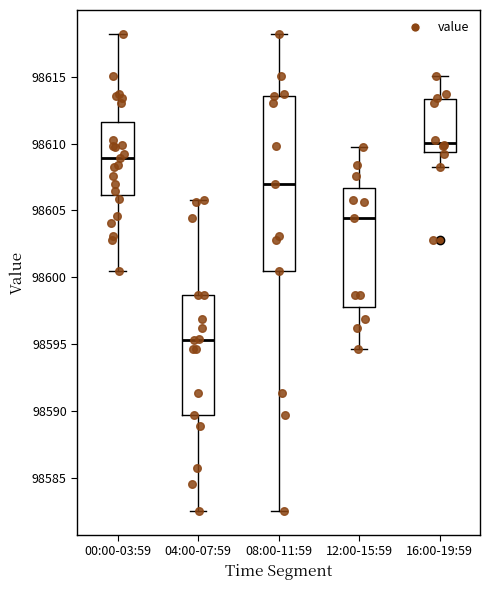

Which box's median line is the lowest?

04:00-07:59